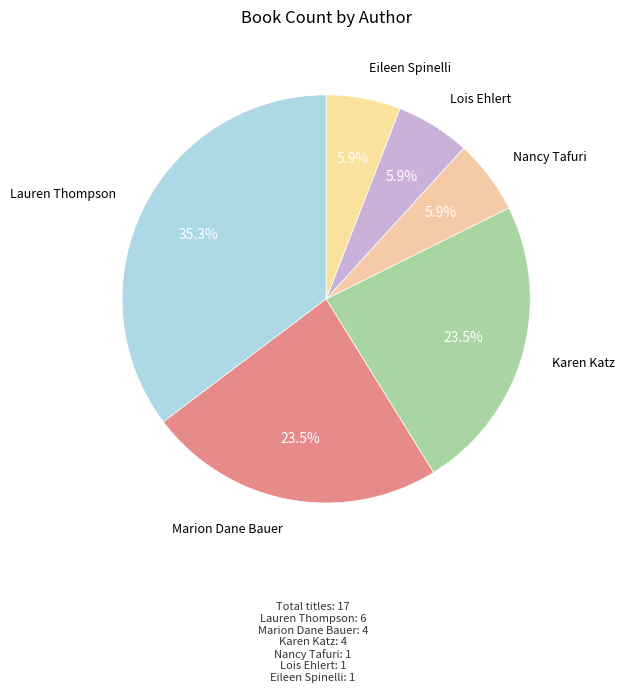

Which category has the biggest portion of the pie?

Lauren Thompson